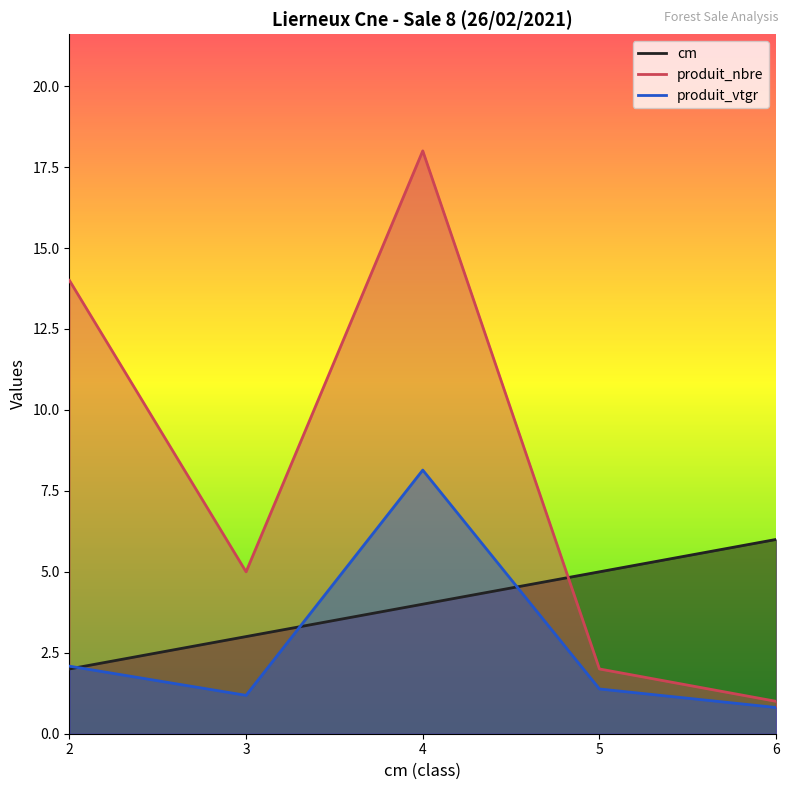

What is the lowest value of the cm series?

2.0